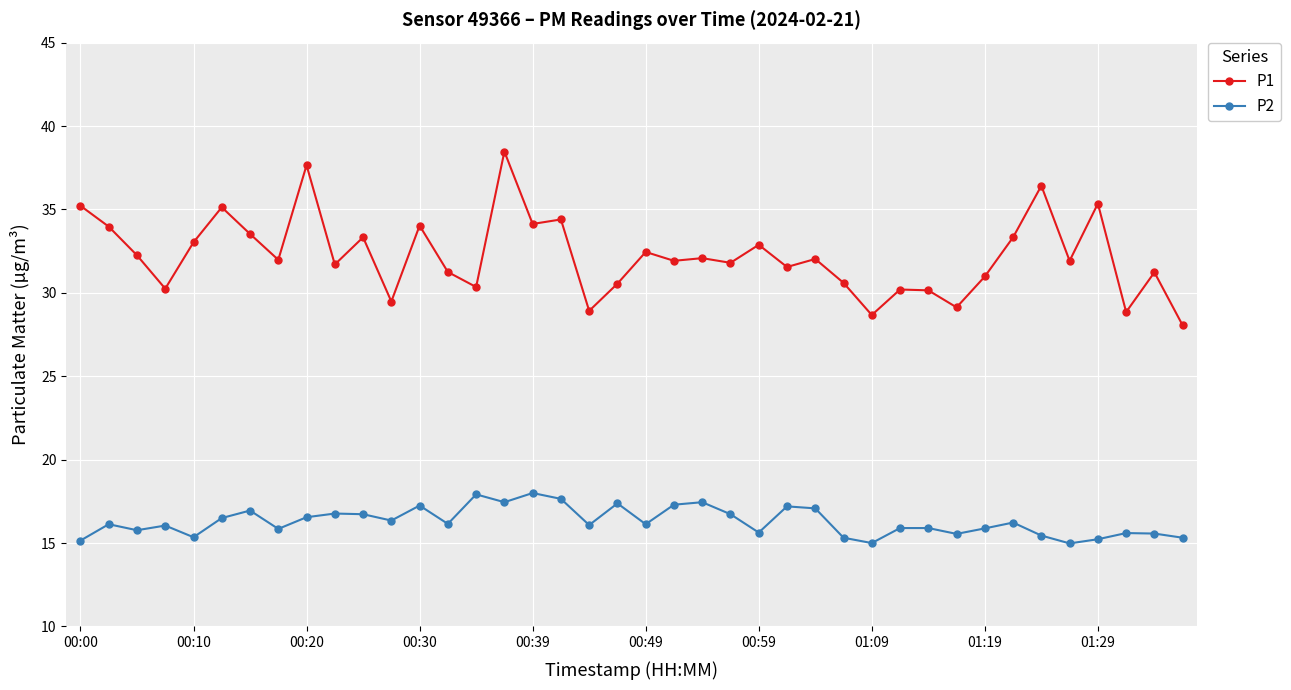

What is the value of the P2 point at the 30th from the left?

15.9